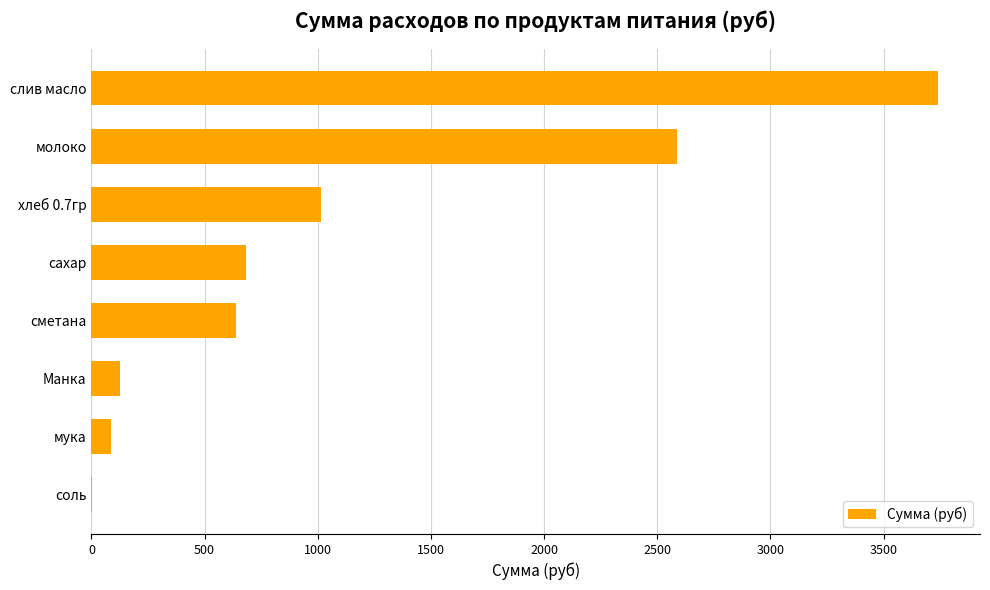

What is the change in value from мука to хлеб 0.7гр?

+929.0